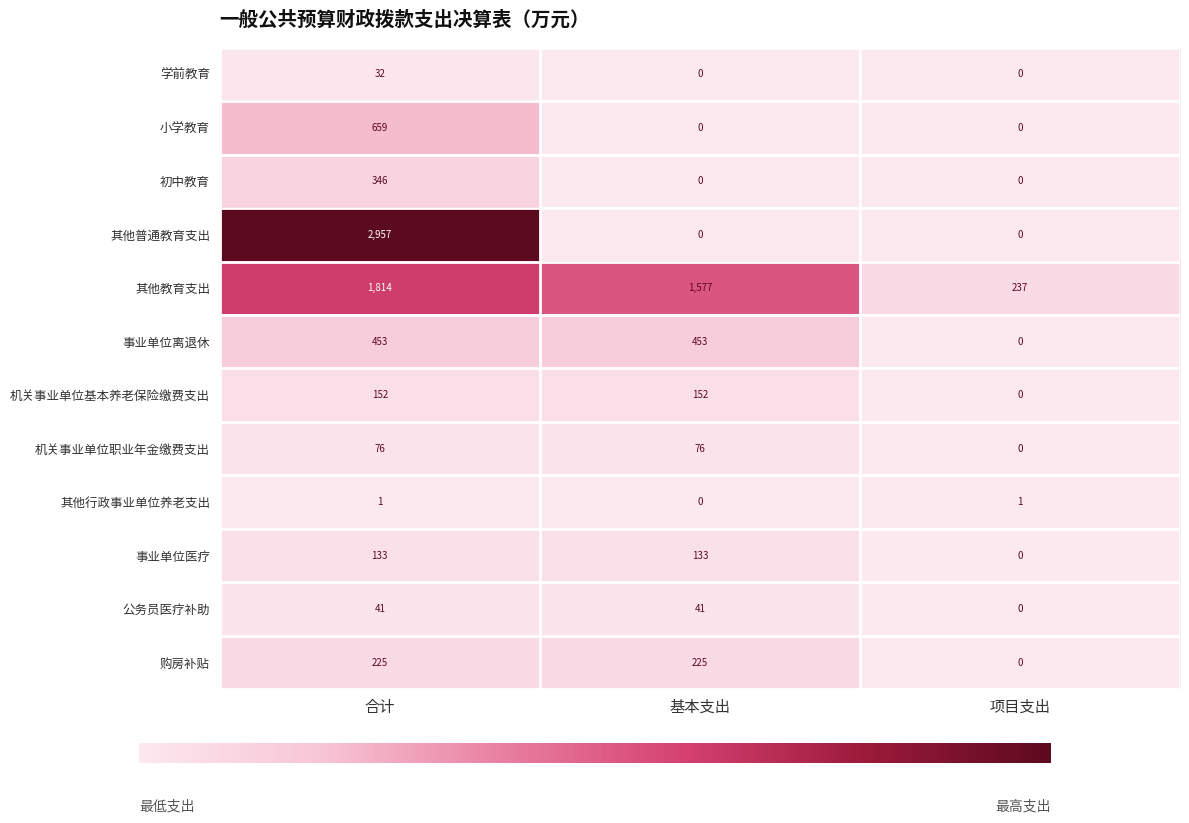

Which series has the largest total across all categories?

其他教育支出